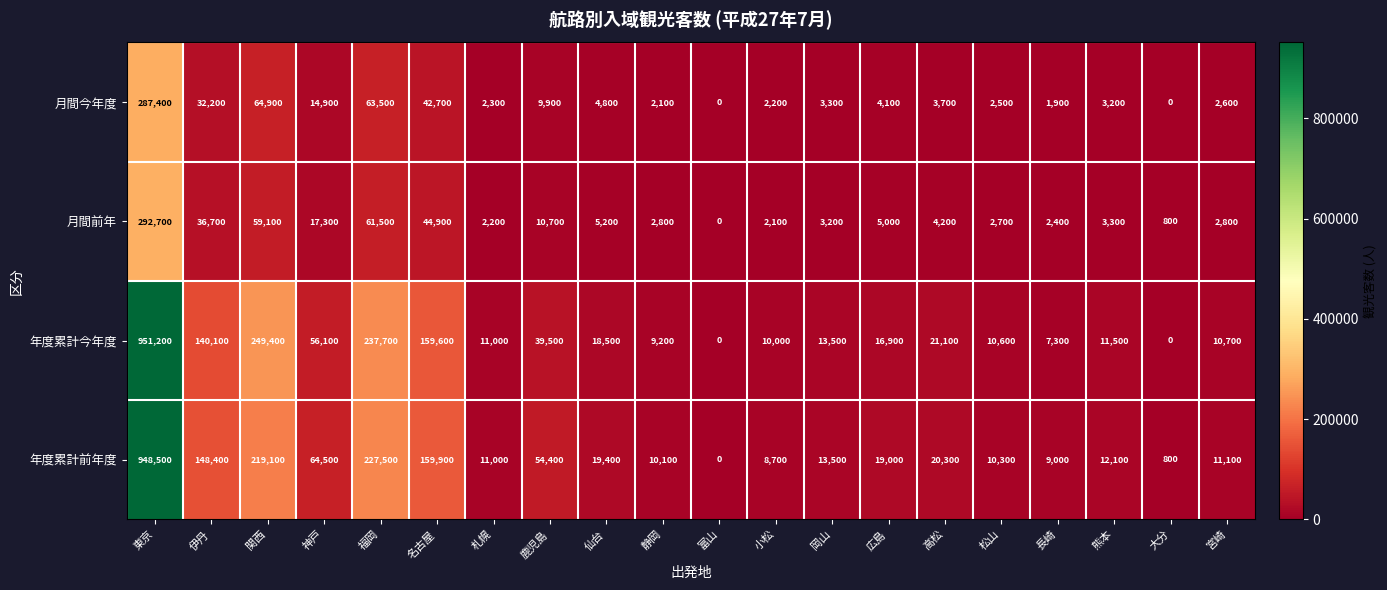

At which label does 月間前年 reach its peak?

東京